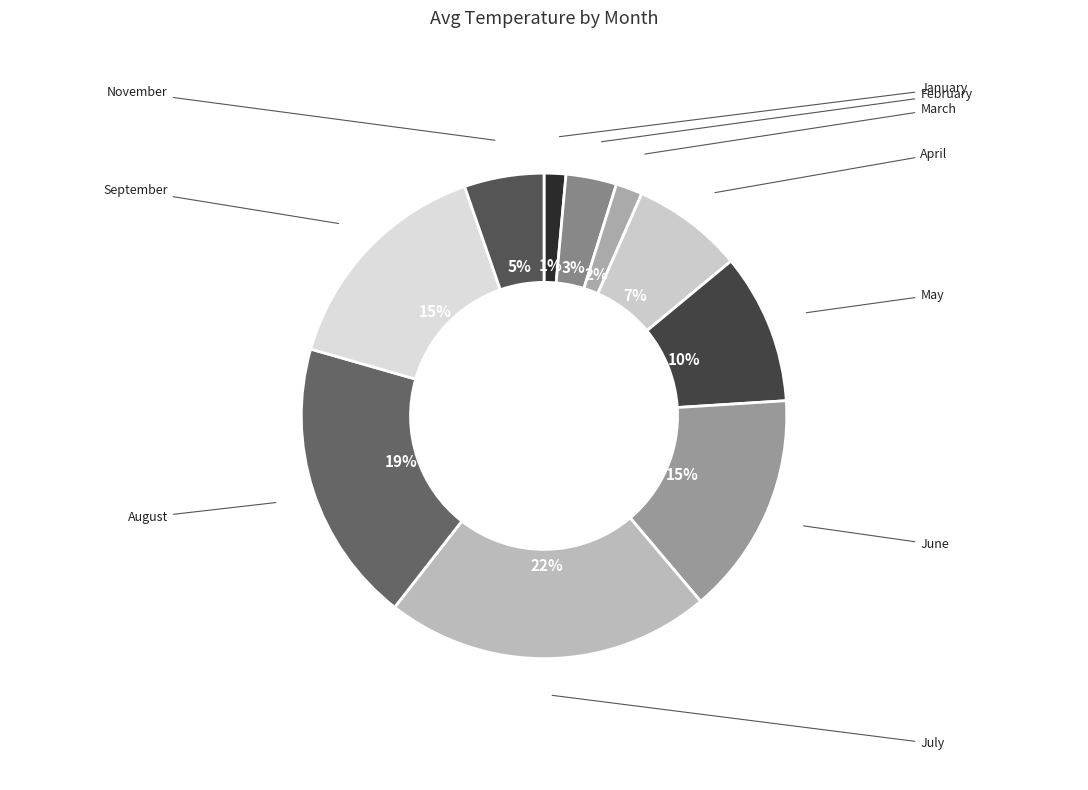

How many segments does this pie chart have?

10